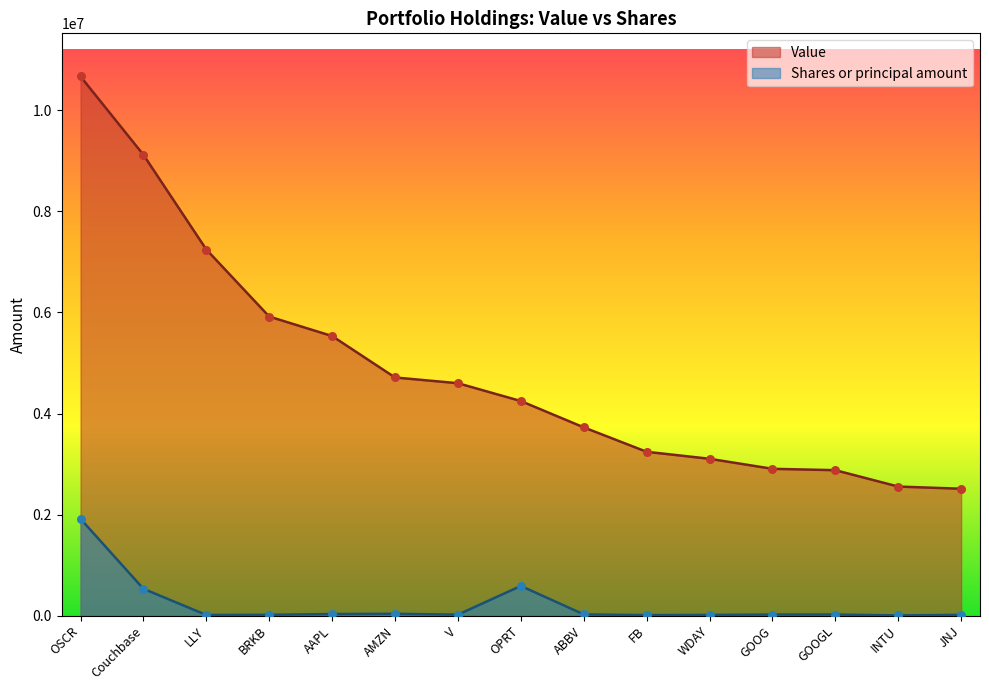

Which series has the widest spread of Y values?

Value